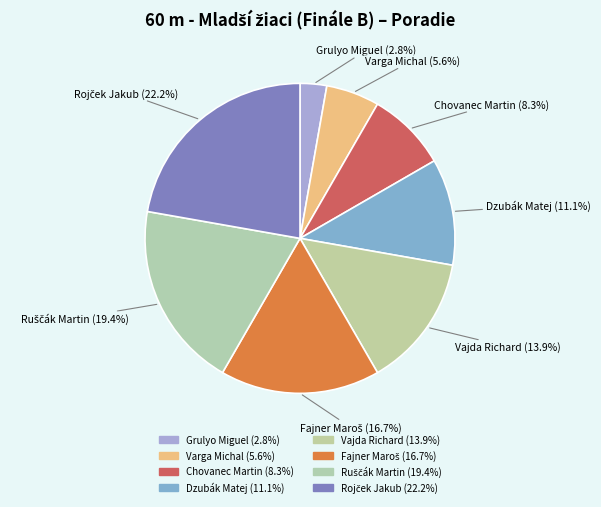

To the nearest percent, what is the difference between the Ruščák Martin and Chovanec Martin slice percentages?

11%